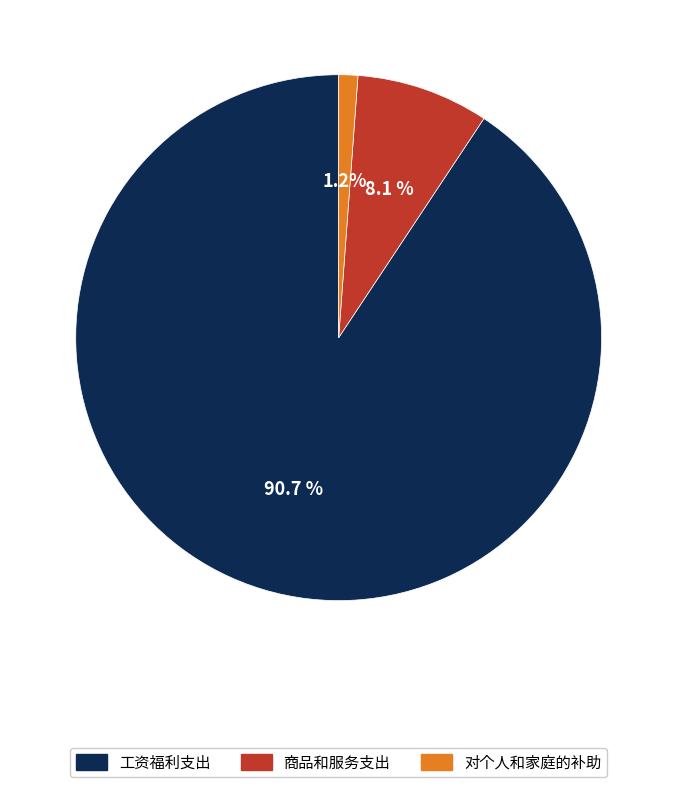

Is 工资福利支出 the majority of the pie?

Yes